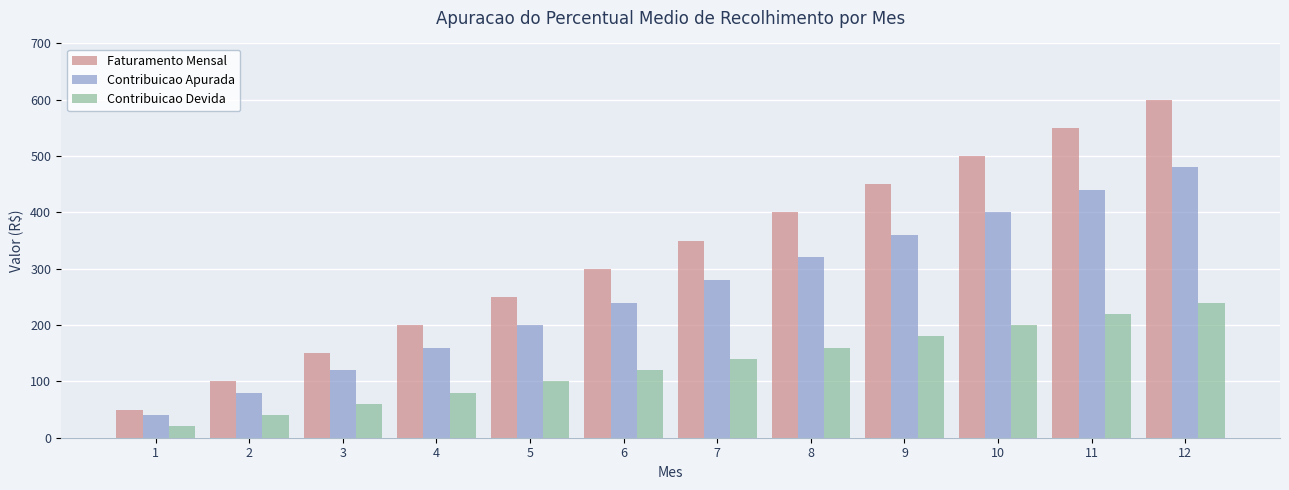

What is the value of the Contribuicao Devida bar at the 11th from the left?

220